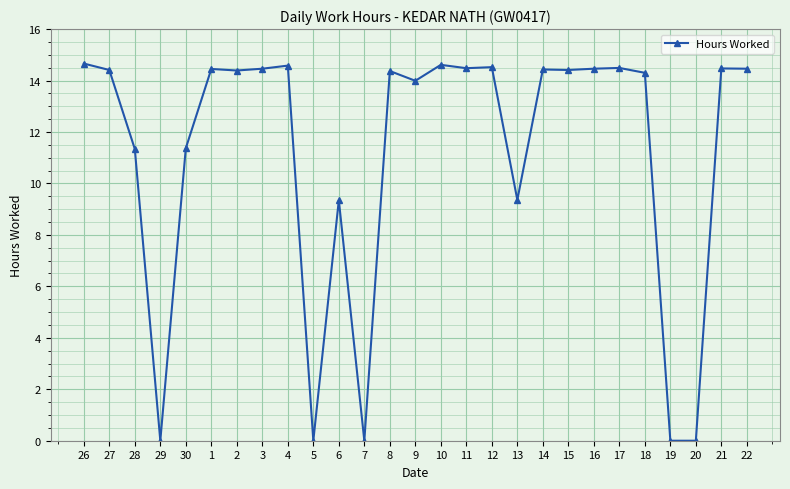

The value at 28 is 15.3. True or false?

False